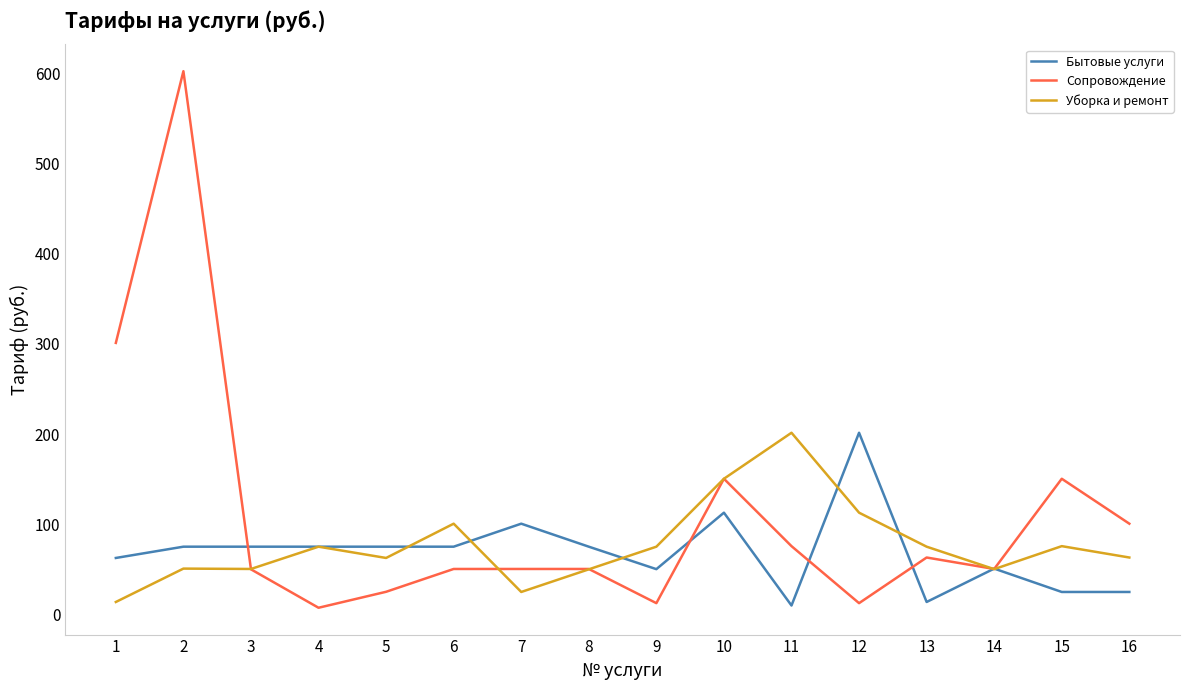

At which category does Сопровождение reach its first local peak?

2